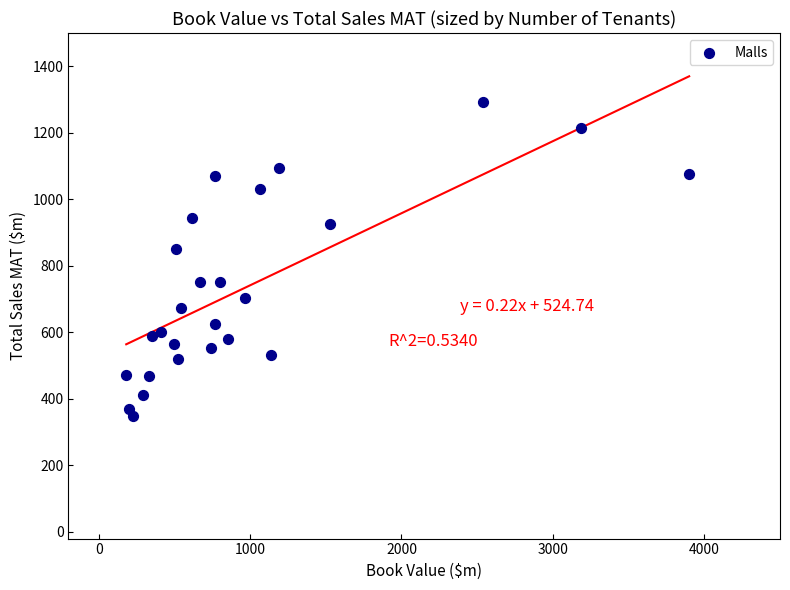

What Y value in the scatter plot is closest to 820?

851.8